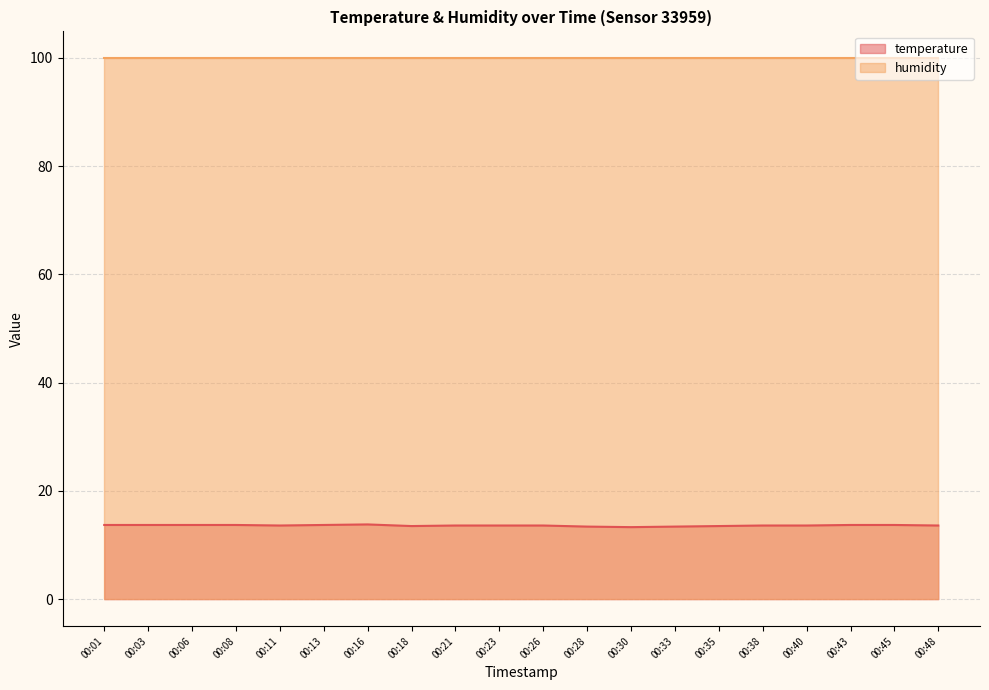

How many interior local valleys (lower than both neighbors) does the data have?

3